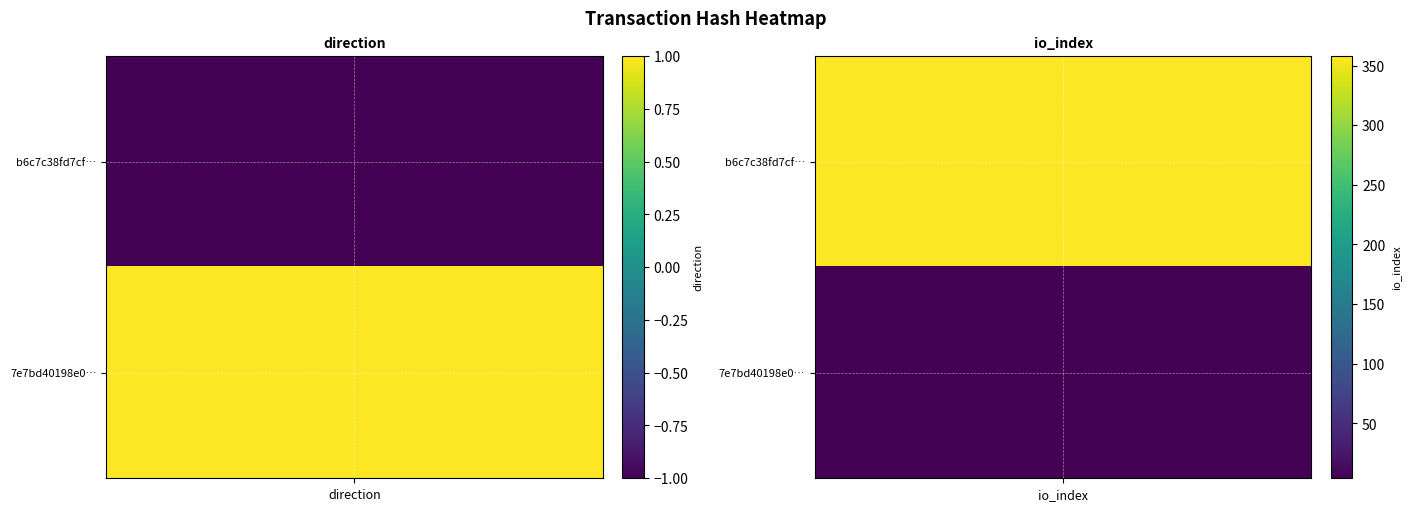

What is the total value across all series at 1?

362